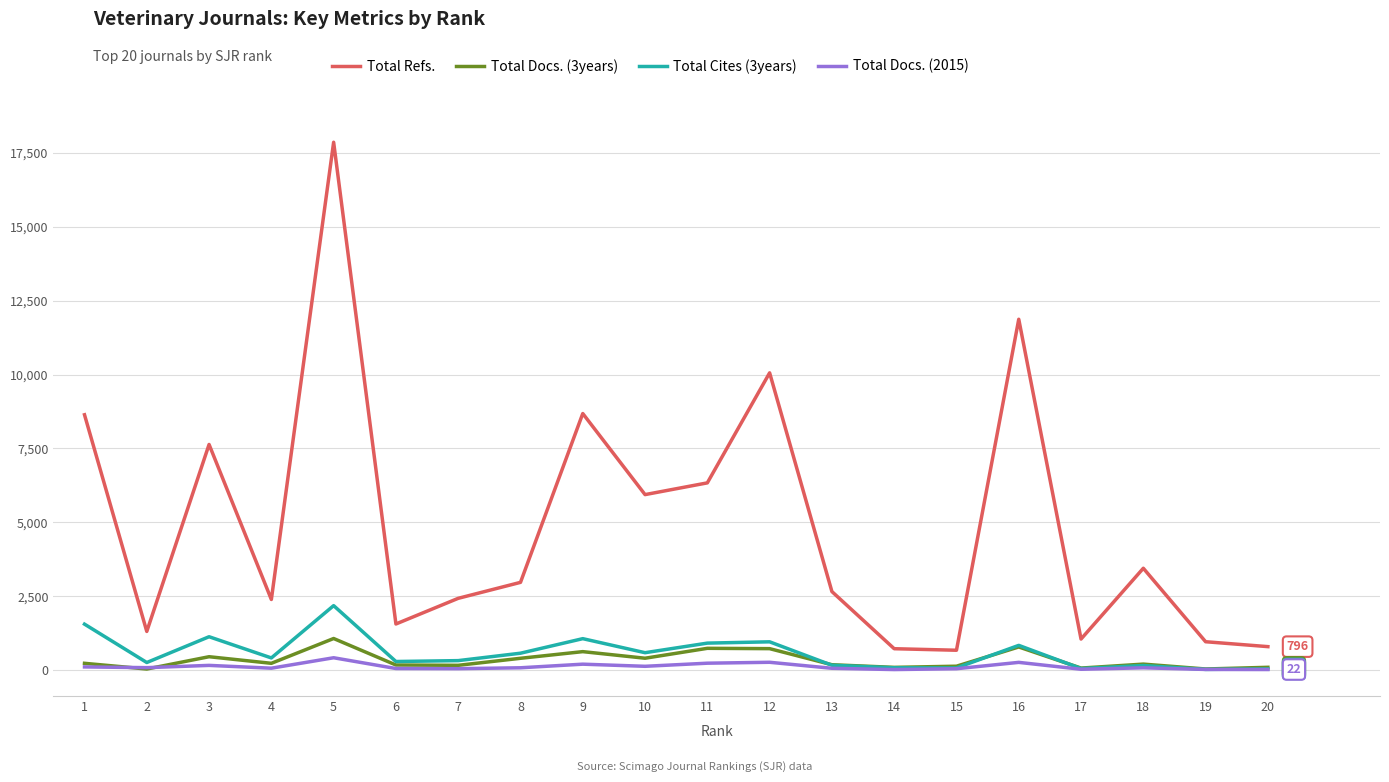

Between 9 and 20, which series saw the biggest shift?

Total Refs.